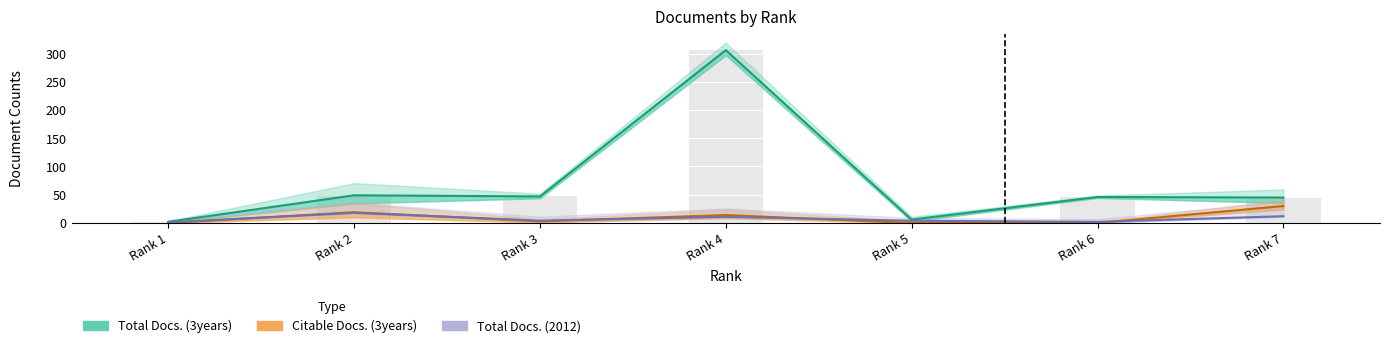

Reading right to left, what are all the values shown in this chart?

Total Docs. (2012): 12	2	4	11	4	18	1
Total Docs. (3years): 45	46	6	306	47	49	2
Citable Docs. (3years): 30	0	0	14	3	19	0